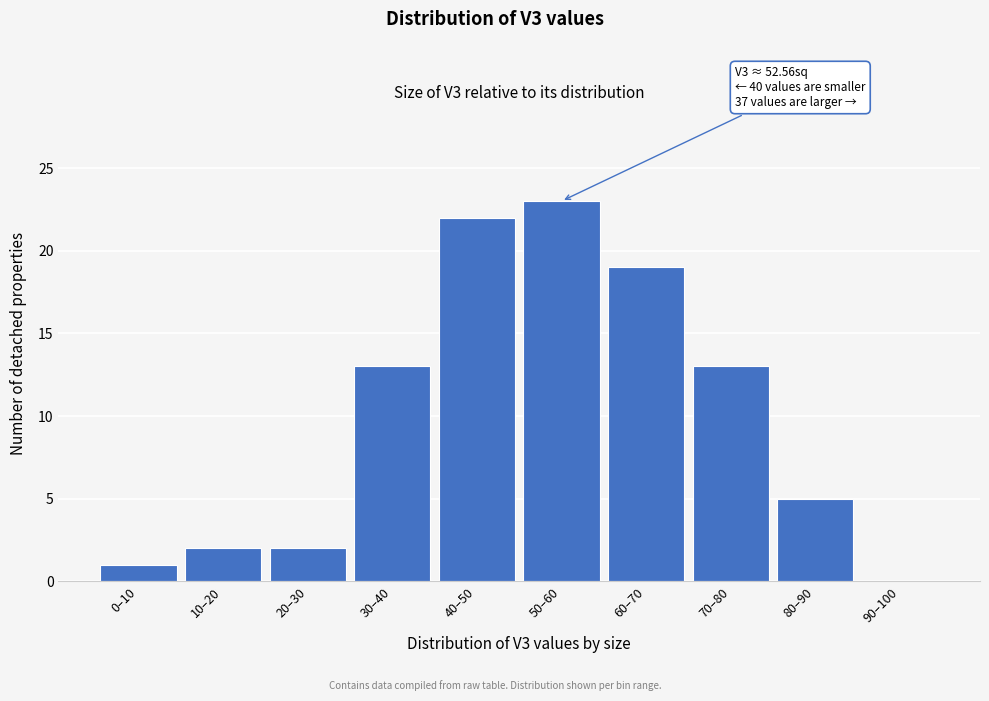

Reading right to left, list all the values displayed in this chart.

90–100=0	80–90=5	70–80=13	60–70=19	50–60=23	40–50=22	30–40=13	20–30=2	10–20=2	0–10=1